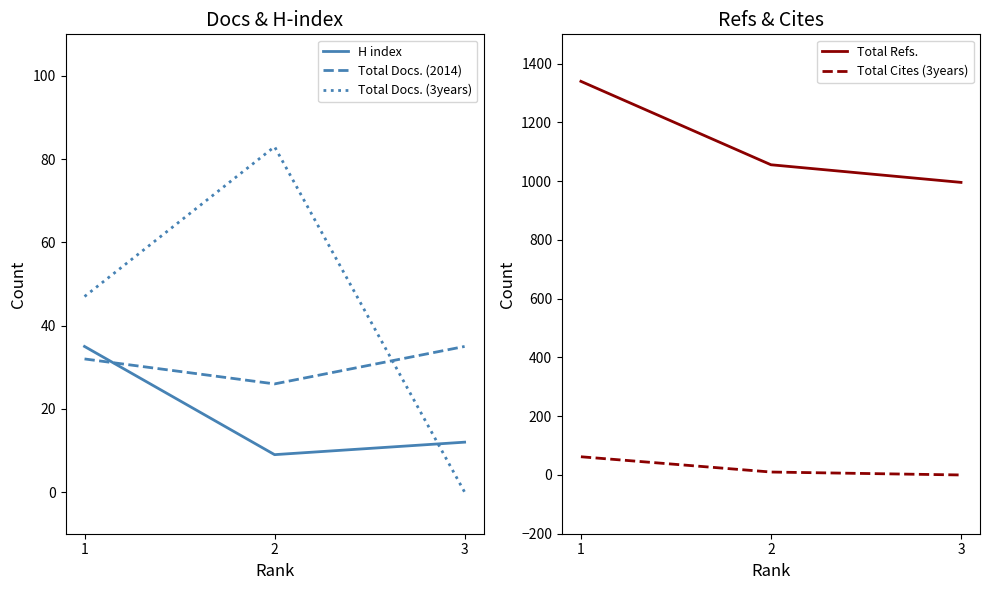

What is the approximate value of Total Cites (3years) at 2, to the nearest 10?

10